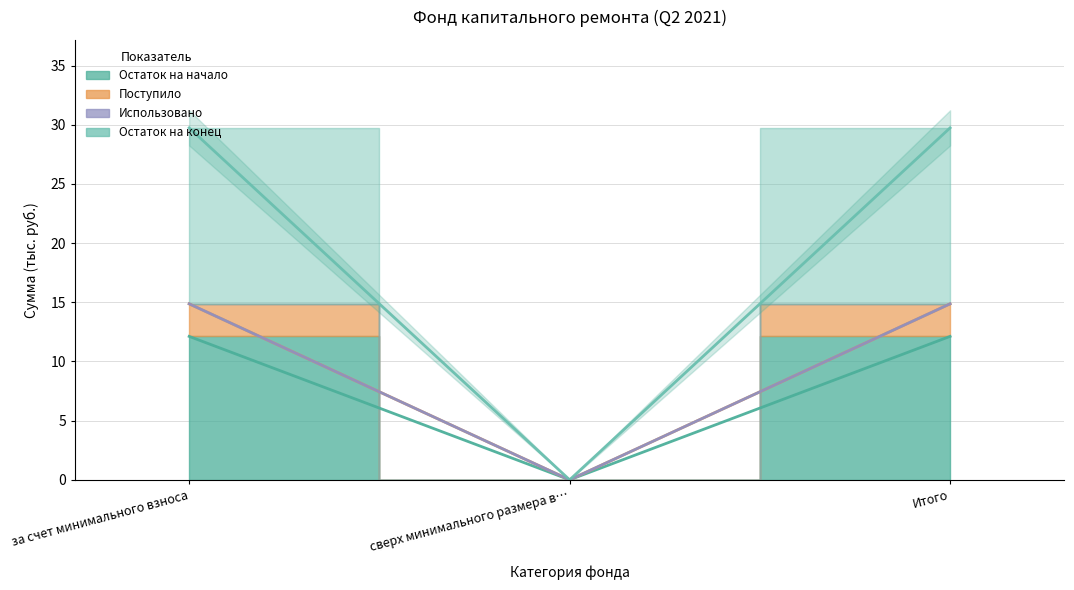

Where is Поступило nearest to the value 7?

сверх минимального размера в…